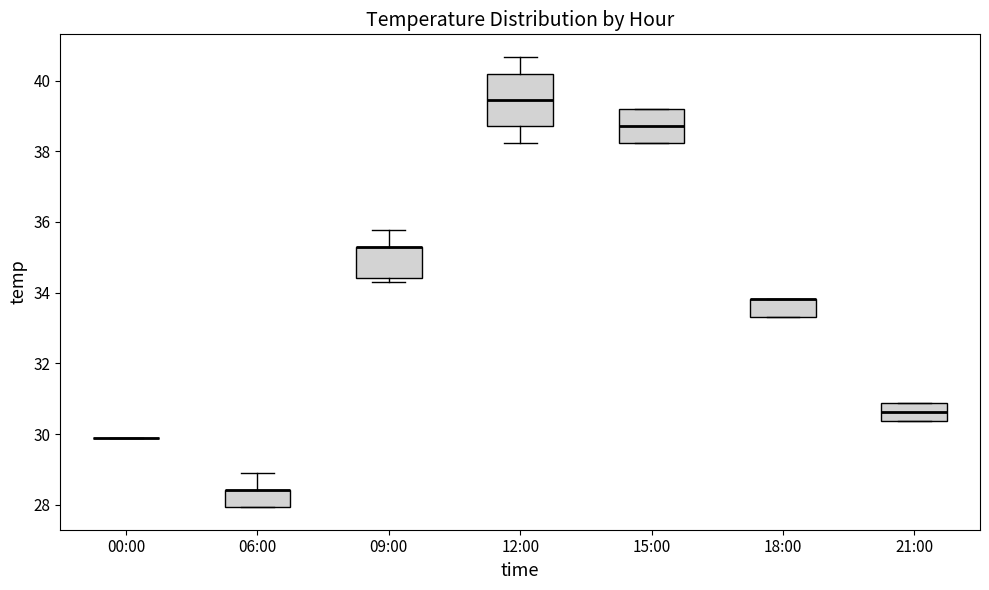

Comparing the boxes themselves (not the whiskers), which one is the tallest?

12:00